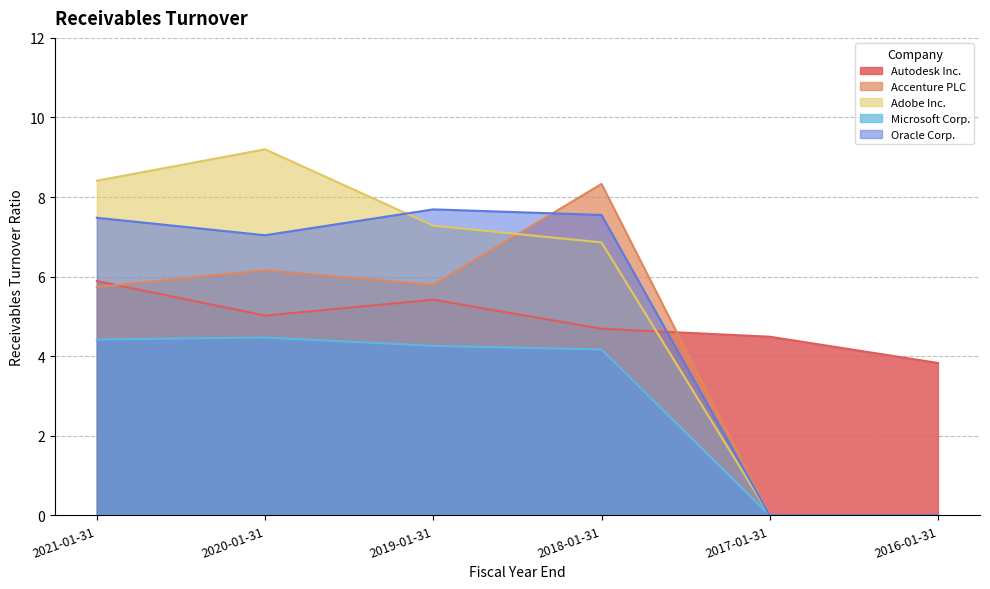

How many values in the Microsoft Corp. series exceed 4?

4